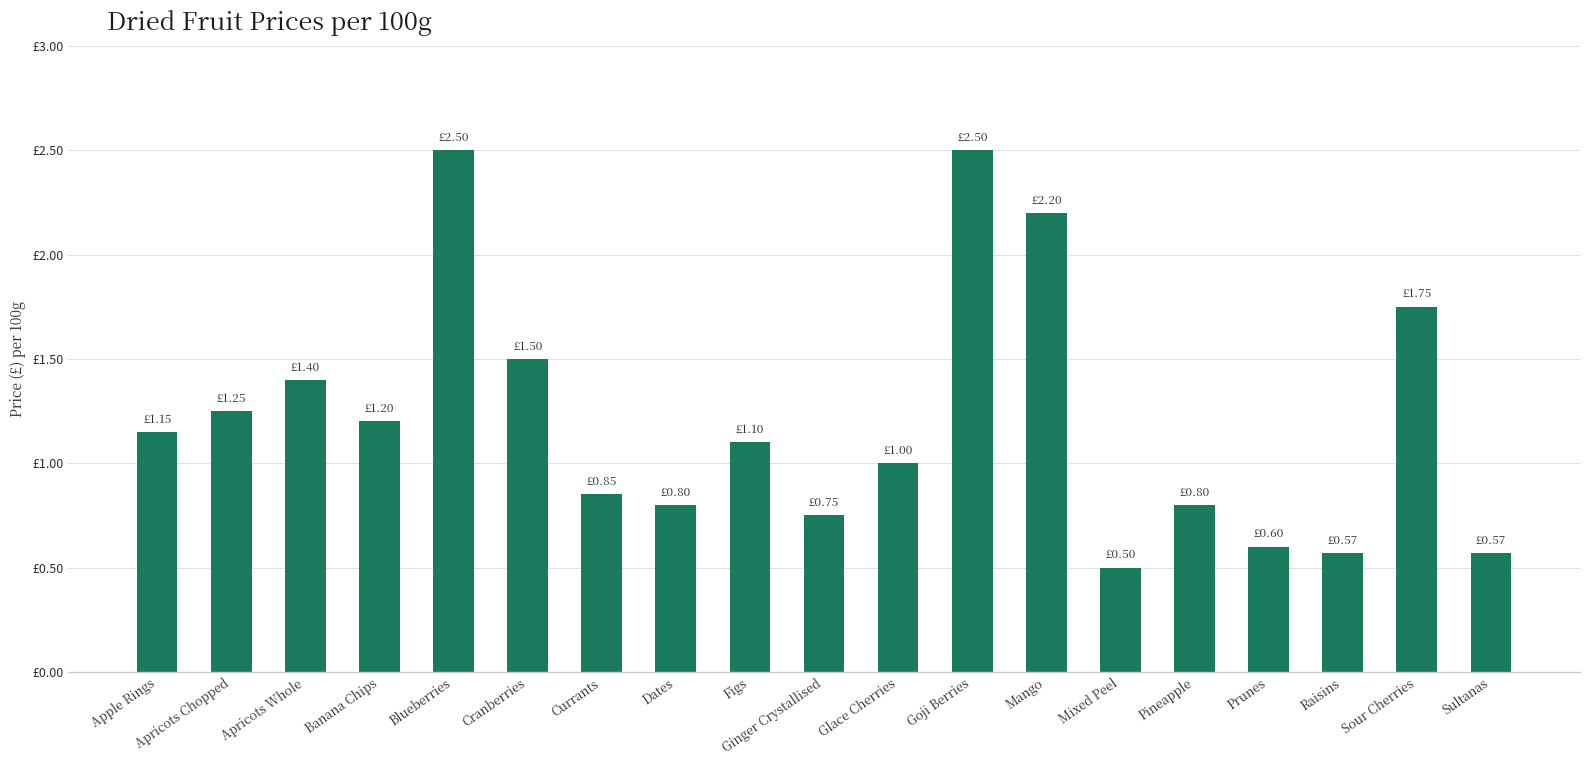

What is the label of the 7th bar from the right?

Mango